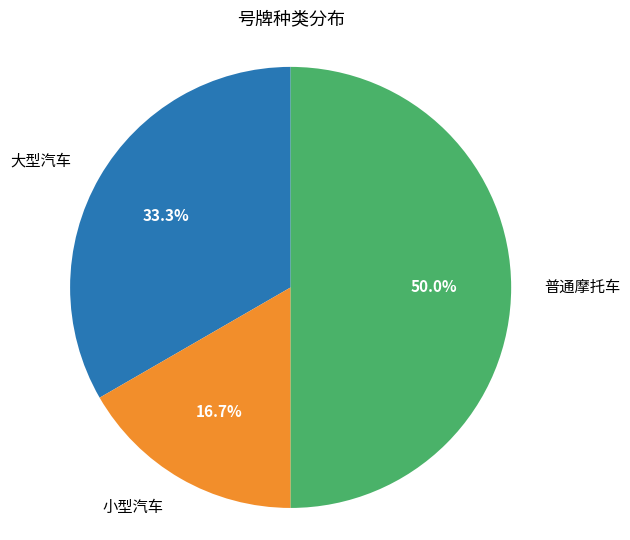

Which category has the biggest portion of the pie?

普通摩托车